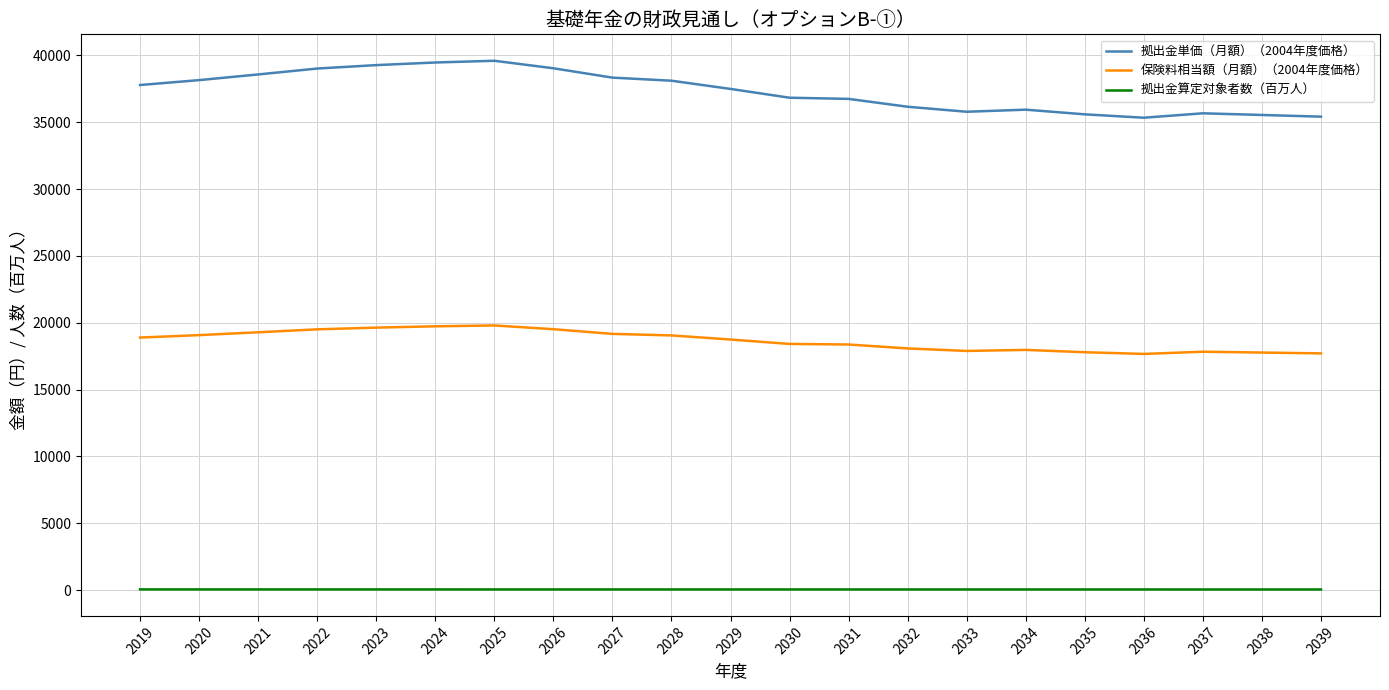

True or false: 保険料相当額（月額）（2004年度価格） and 拠出金算定対象者数（百万人） intersect in this chart.

False